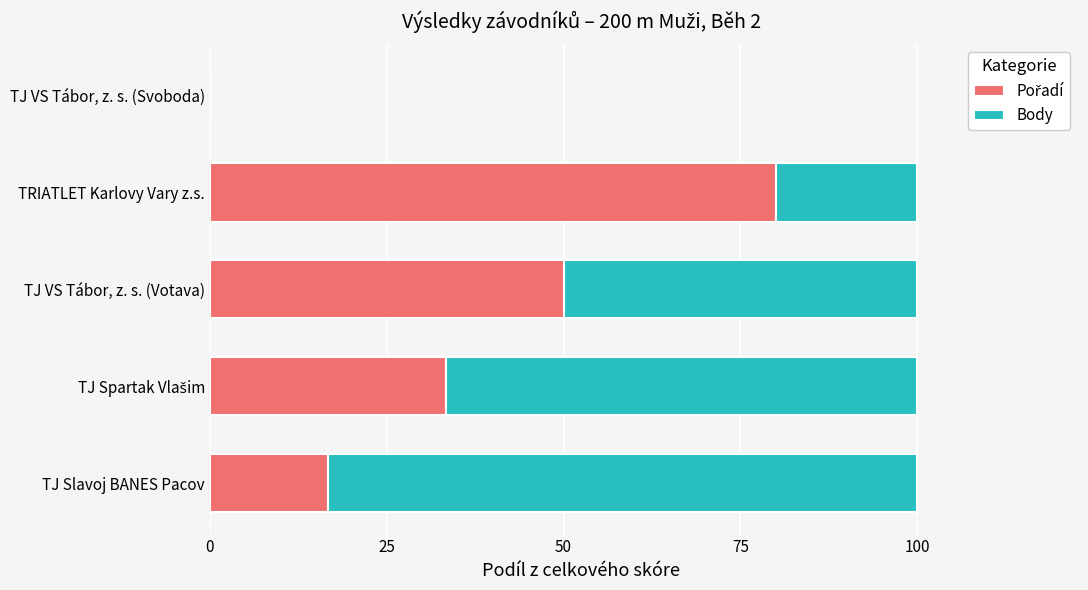

What is the total value across all series at TRIATLET Karlovy Vary z.s.?

100.0